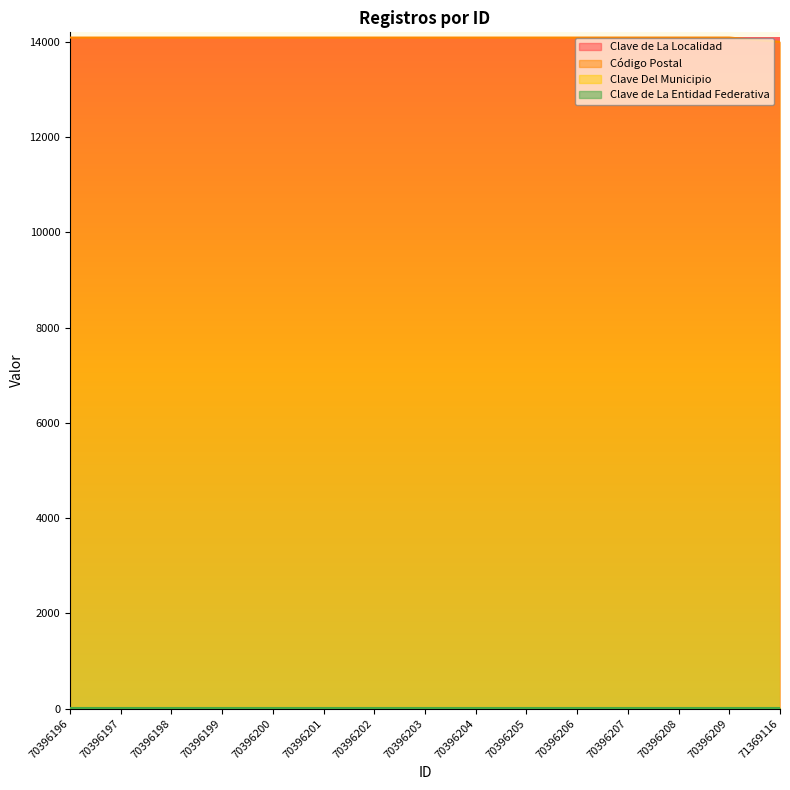

What is the lowest value of the Código Postal series?

14000